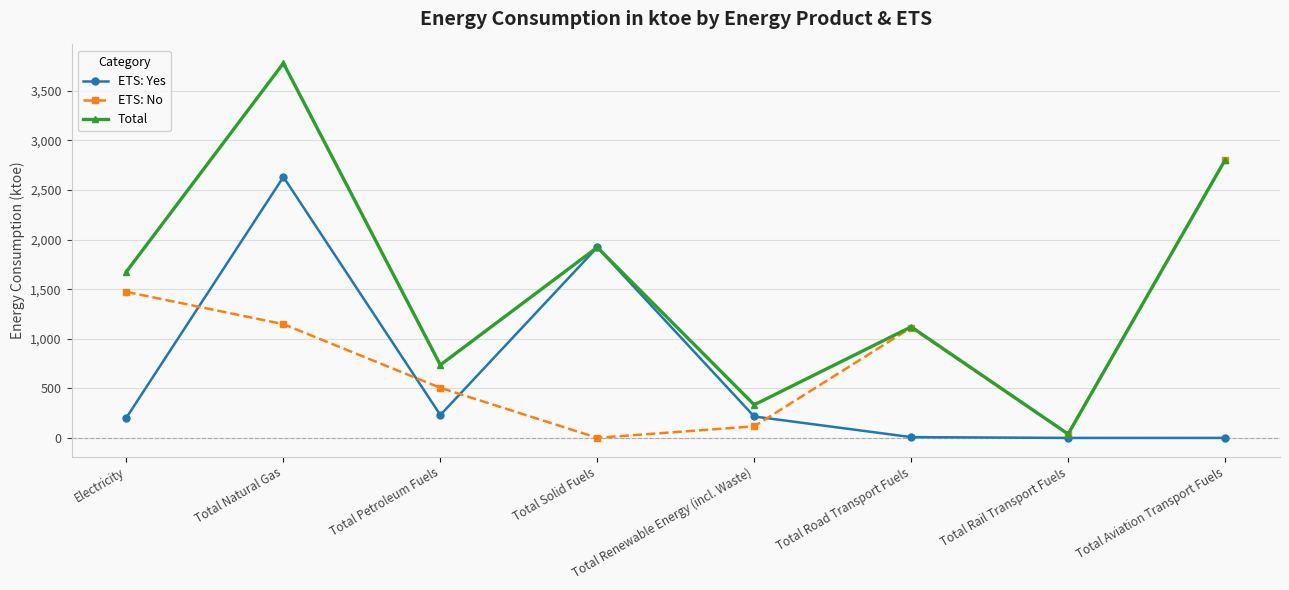

Which series ends up on top after the final intersection of ETS: No and ETS: Yes?

ETS: No